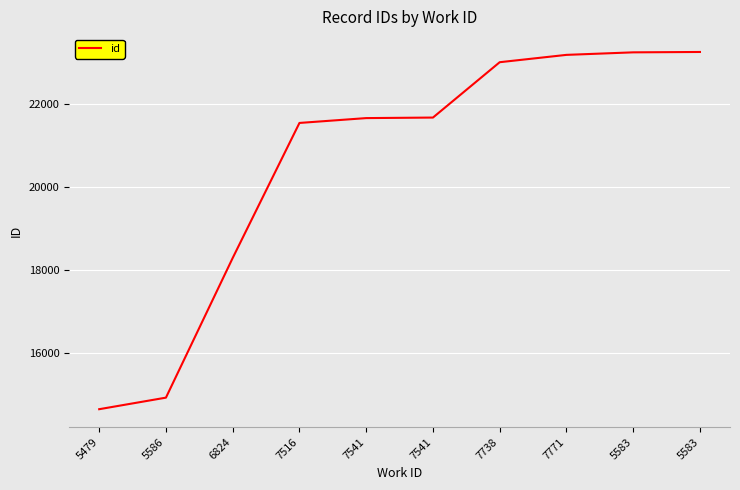

The value at 5583 is 23267. True or false?

True